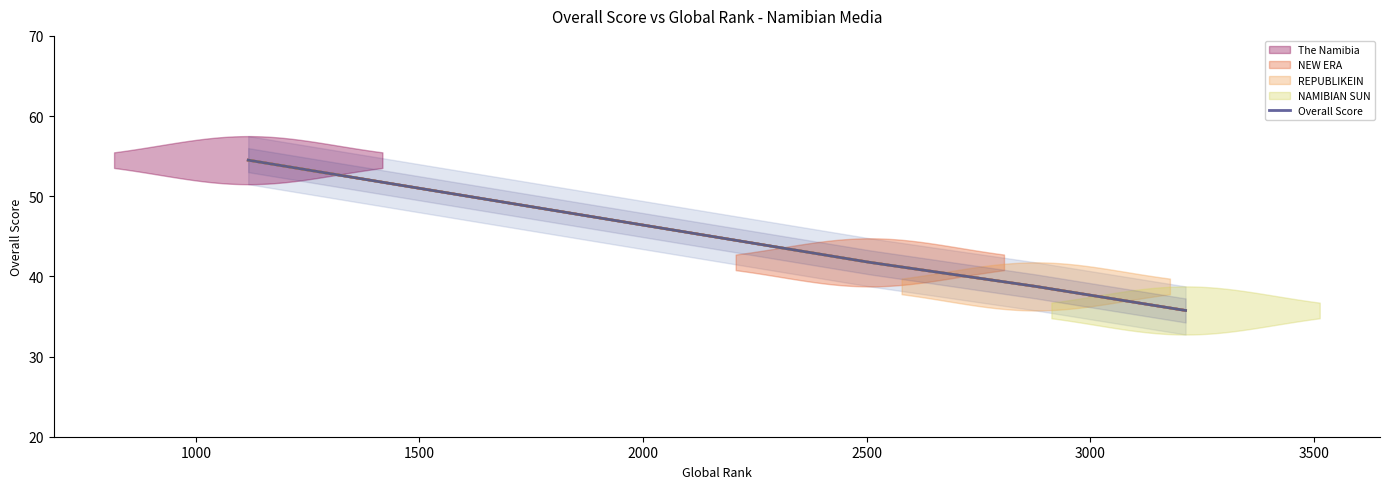

True or false: Overall Score has more than 2 interior local peaks.

False